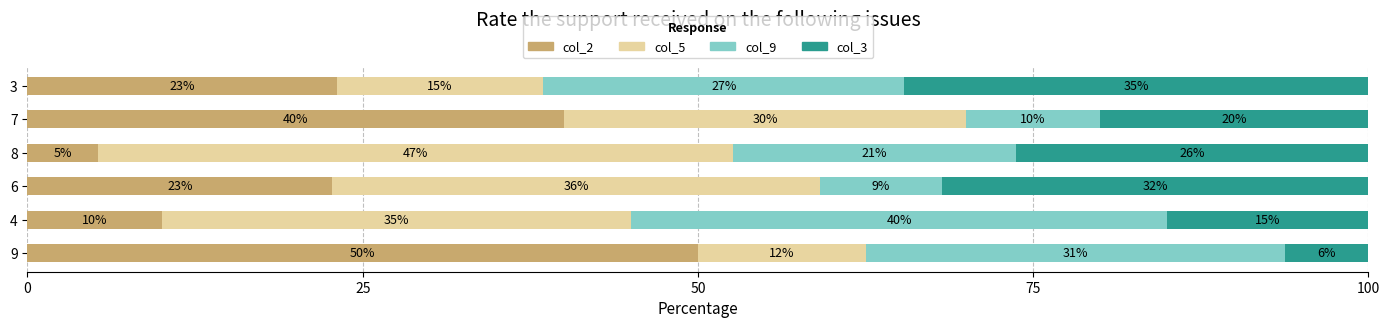

What is the difference between the maximum and minimum values in the col_2 series?

44.7